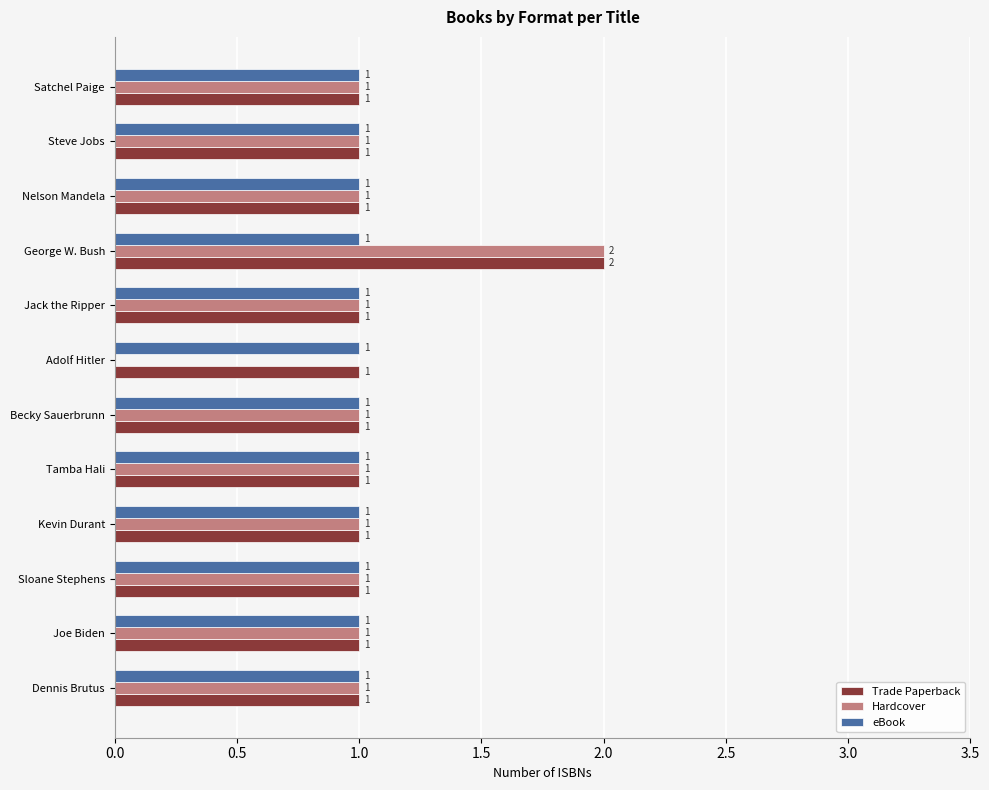

Which series has the largest total across all categories?

Trade Paperback